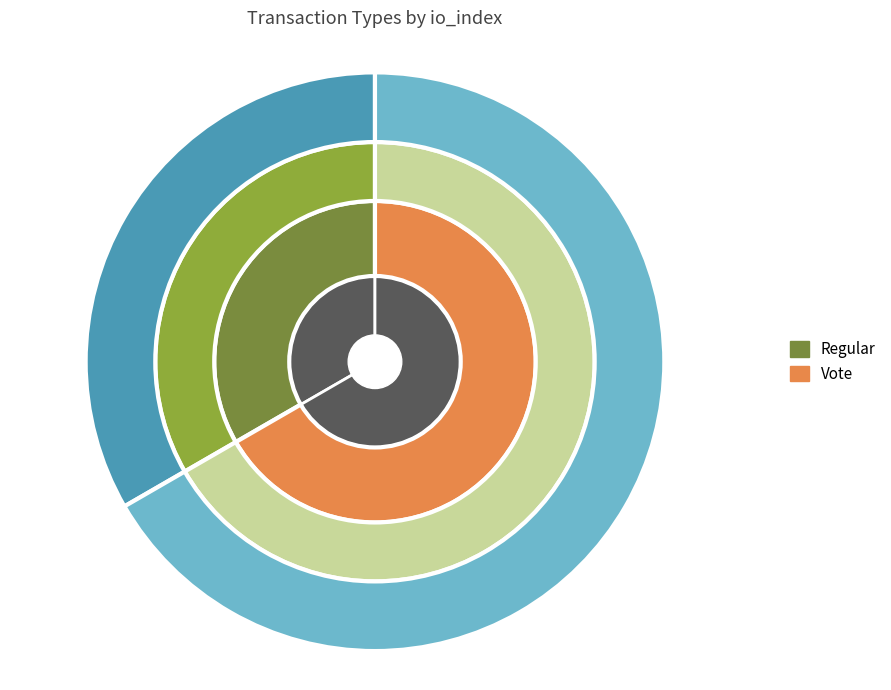

To the nearest percent, what is the combined percentage of Regular and Vote?

100%